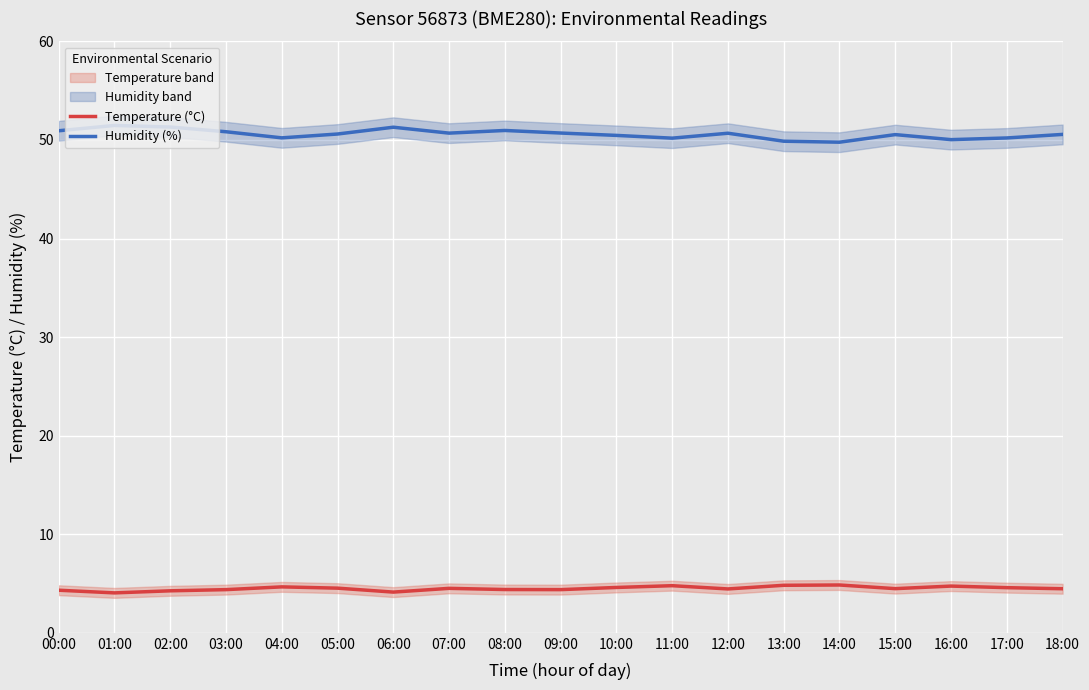

At which category does the chart reach its peak across all series?

01:00